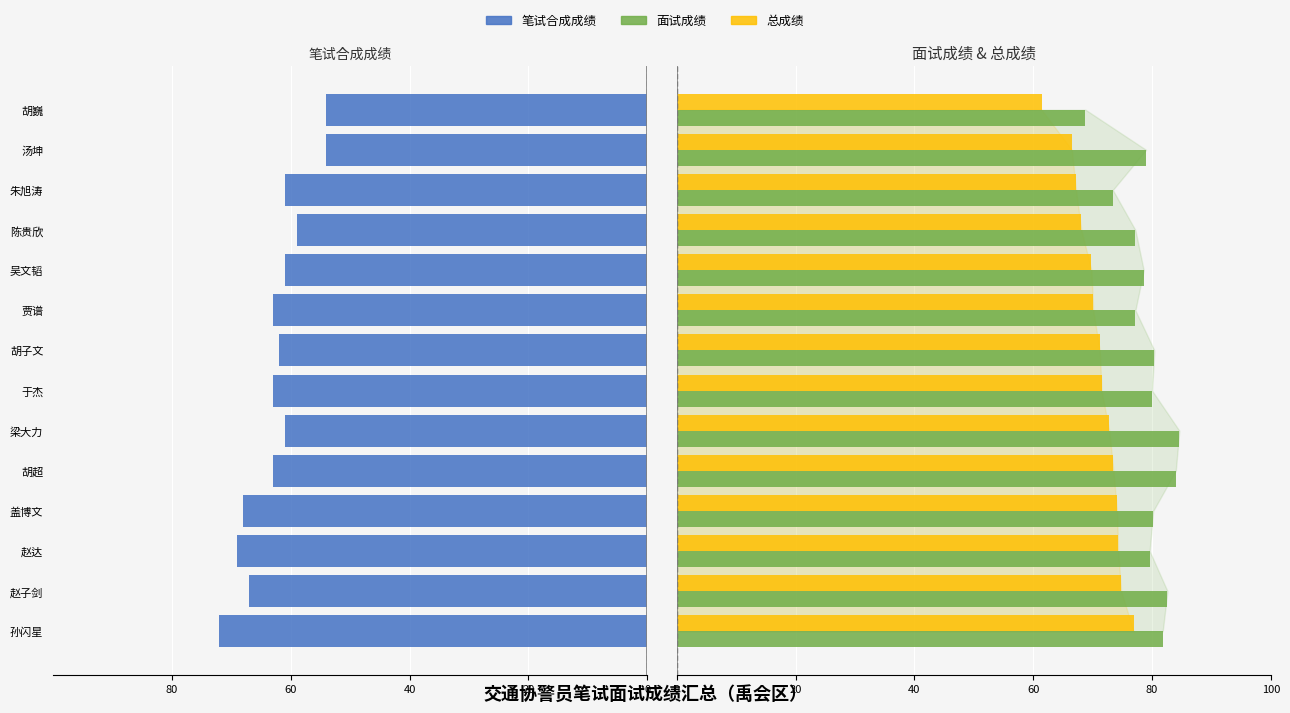

What is the difference between the maximum and minimum values in the 总成绩 series?

15.5